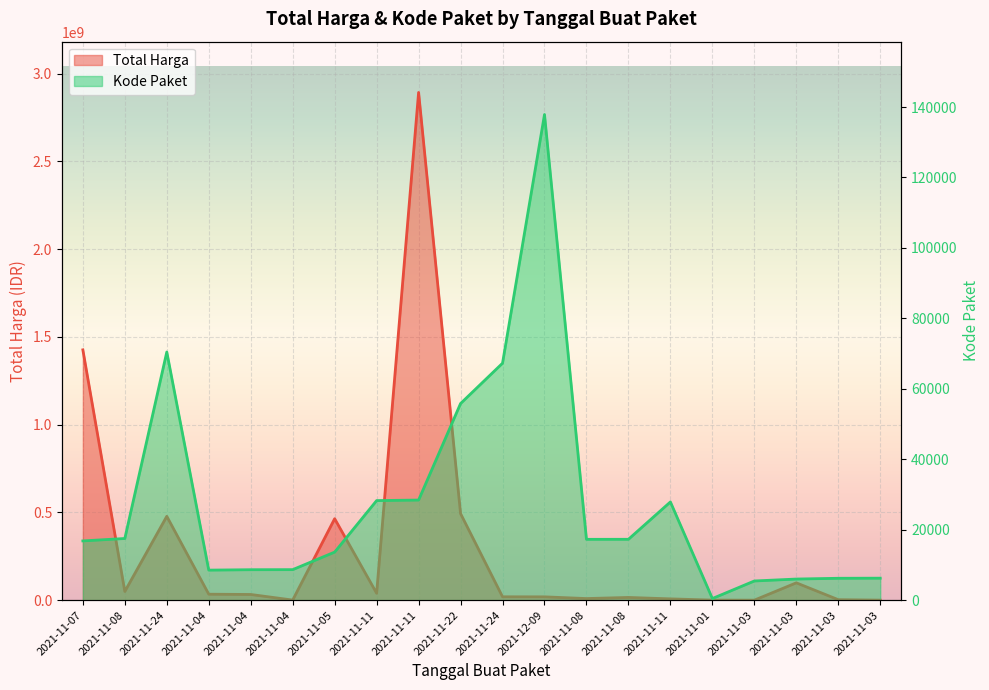

The Kode Paket (line) series shows 8530 at 2021-11-04. True or false?

True